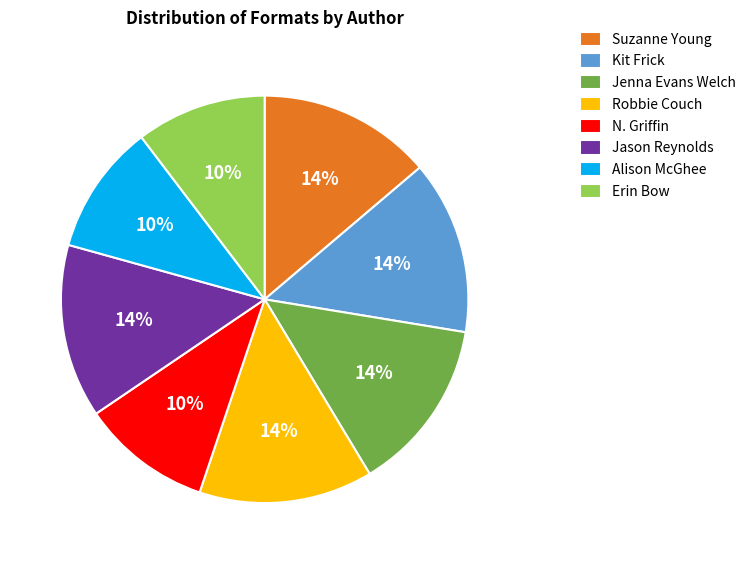

Do Alison McGhee and Suzanne Young together represent more than half of the pie?

No